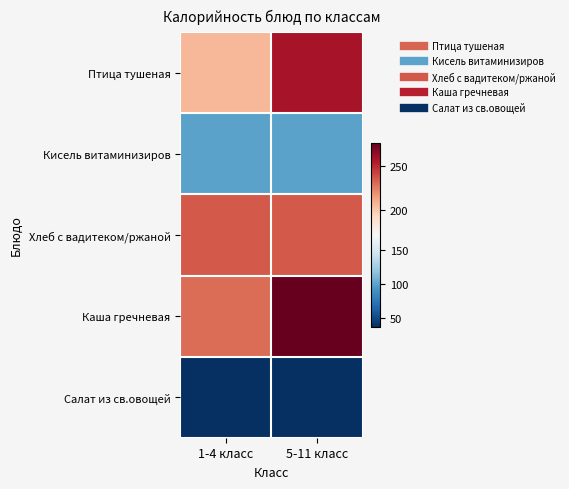

Reading left to right, transcribe all the data shown in this chart.

Птица тушеная: 1-4 класс=206.6	5-11 класс=258.3
Кисель витаминизиров: 1-4 класс=99.0	5-11 класс=99.0
Хлеб с вадитеком/ржаной: 1-4 класс=235.5	5-11 класс=235.5
Каша гречневая: 1-4 класс=230.4	5-11 класс=276.5
Салат из св.овощей: 1-4 класс=36.6	5-11 класс=36.6